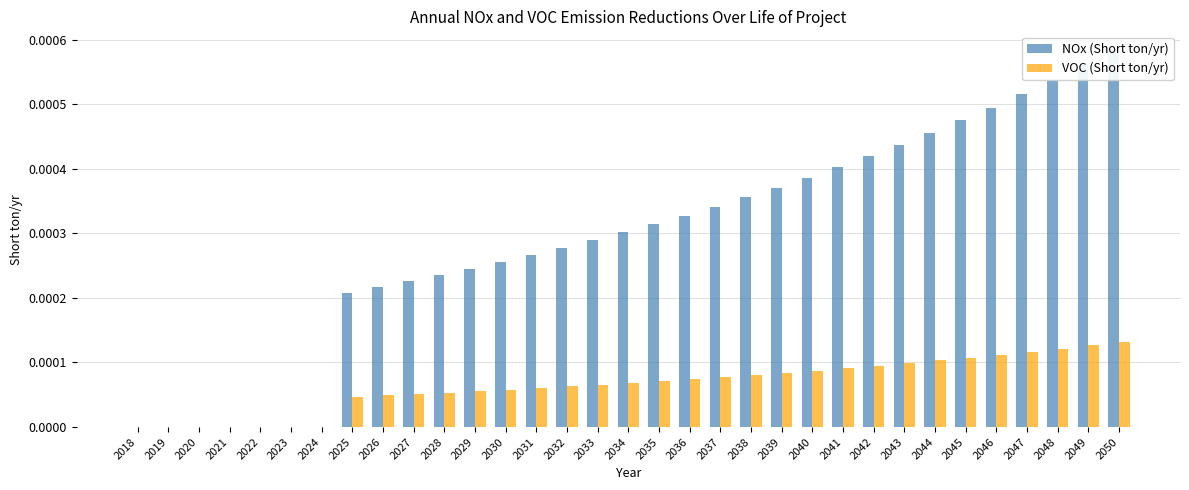

Rank the series by their maximum value, from highest to lowest.

NOx (Short ton/yr), VOC (Short ton/yr)